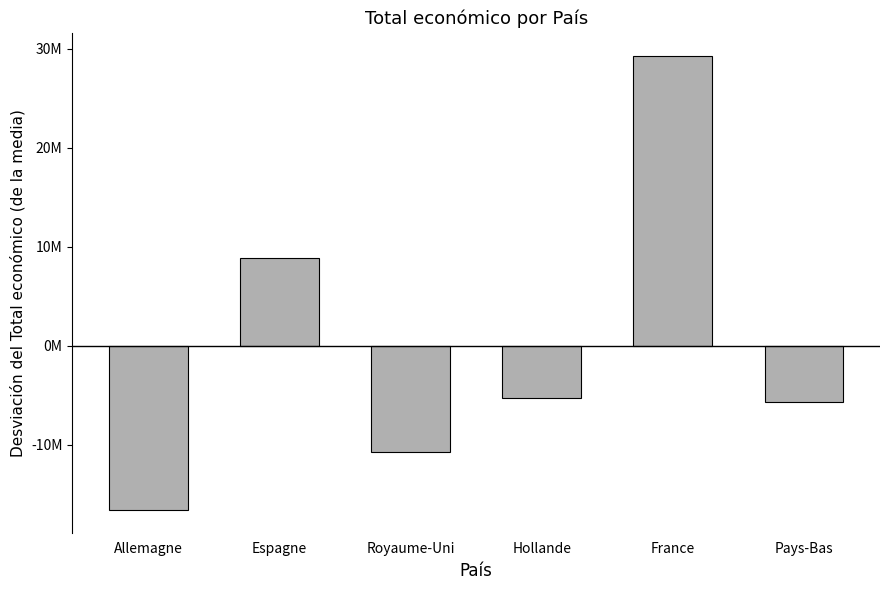

Between Espagne and Hollande, which is larger?

Espagne